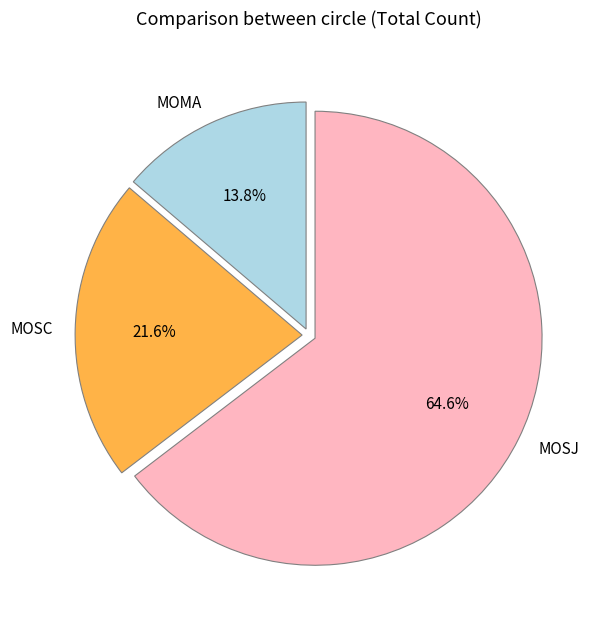

Which slice is the smallest?

MOMA